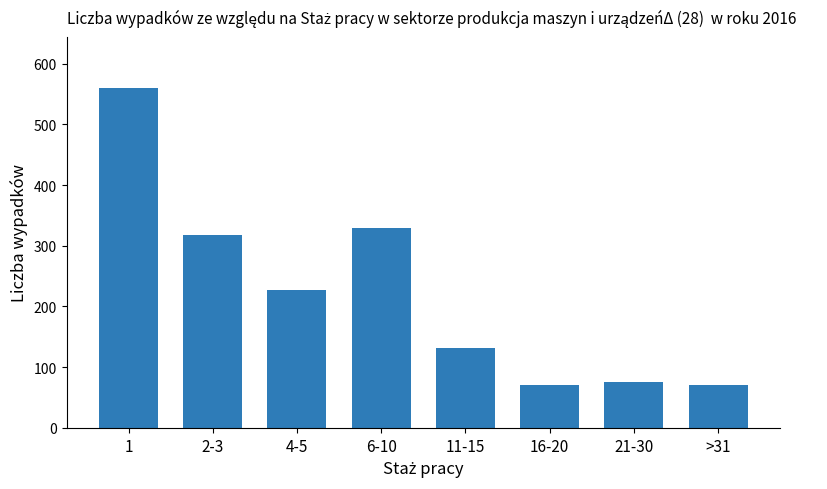

What is the sum of the values at 21-30 and 16-20?

146